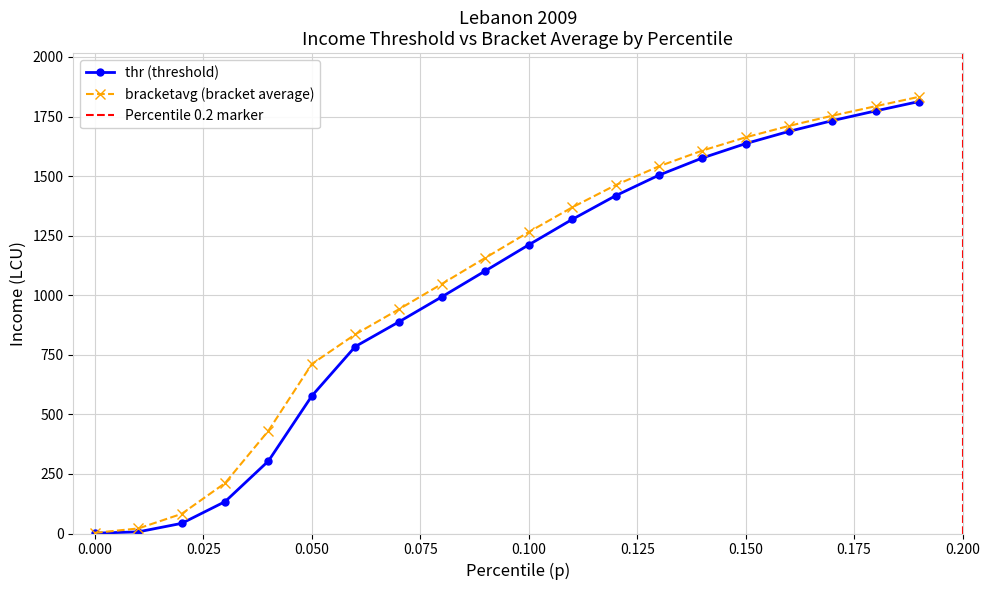

True or false: bracketavg (bracket average) has more than 1 points higher than both neighbors.

False